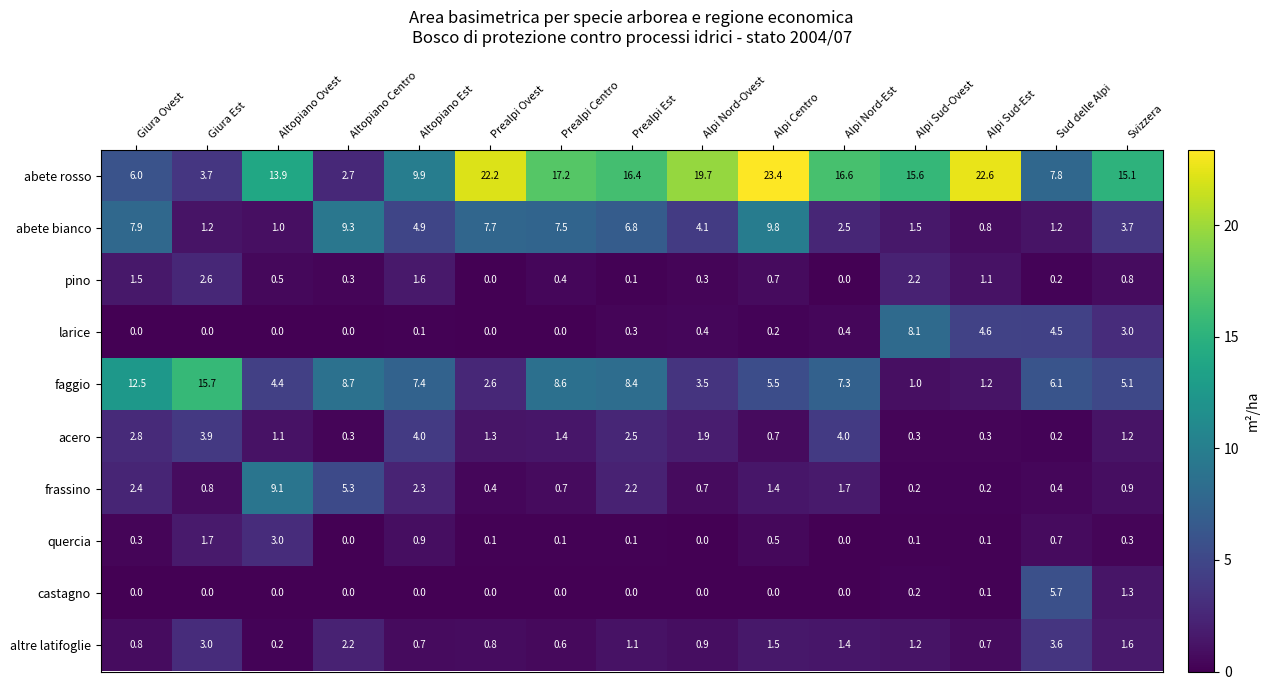

Which label corresponds to the largest value in the chart?

Alpi Centro